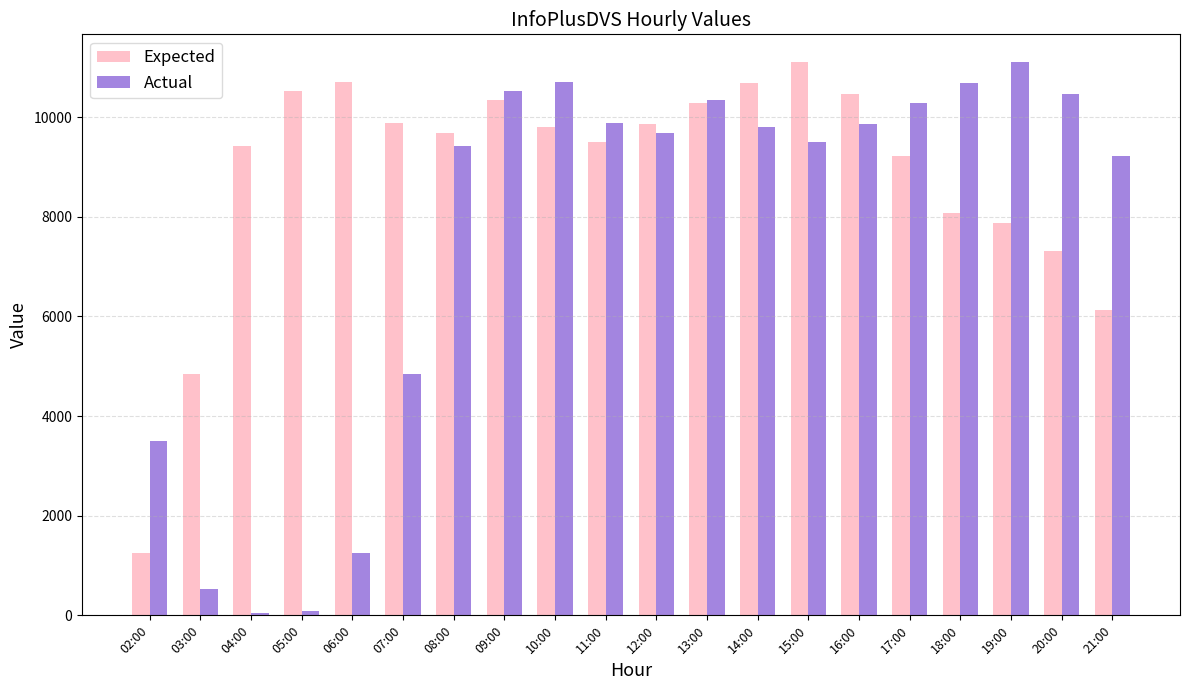

True or false: Expected has a value of 16422 at 09:00.

False